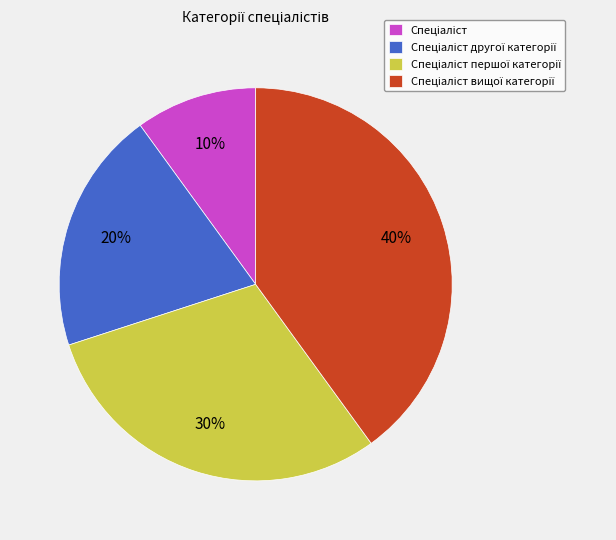

Is there a majority slice in this chart?

No